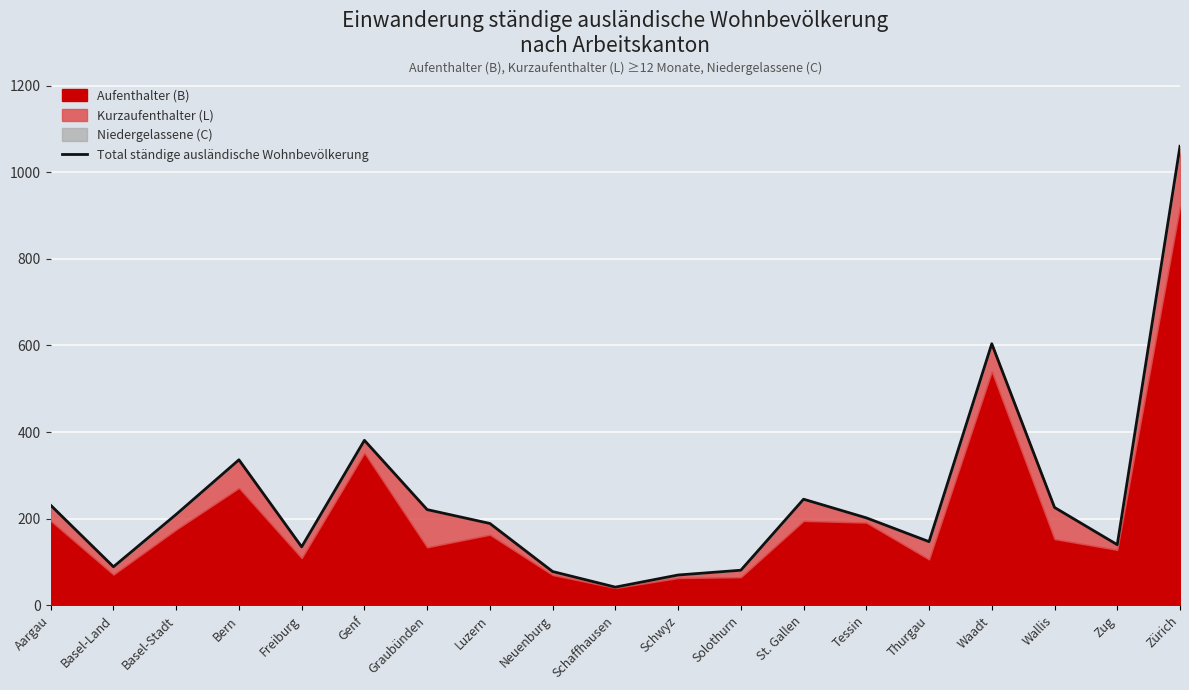

True or false: the data shows 157 at Genf.

False